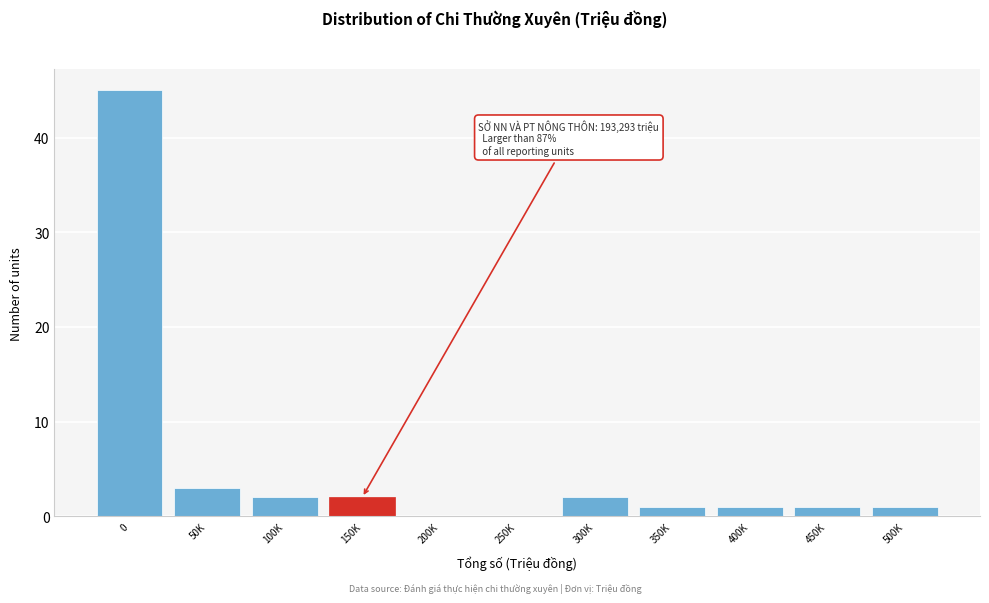

Between 100K and 350K, which is larger?

100K